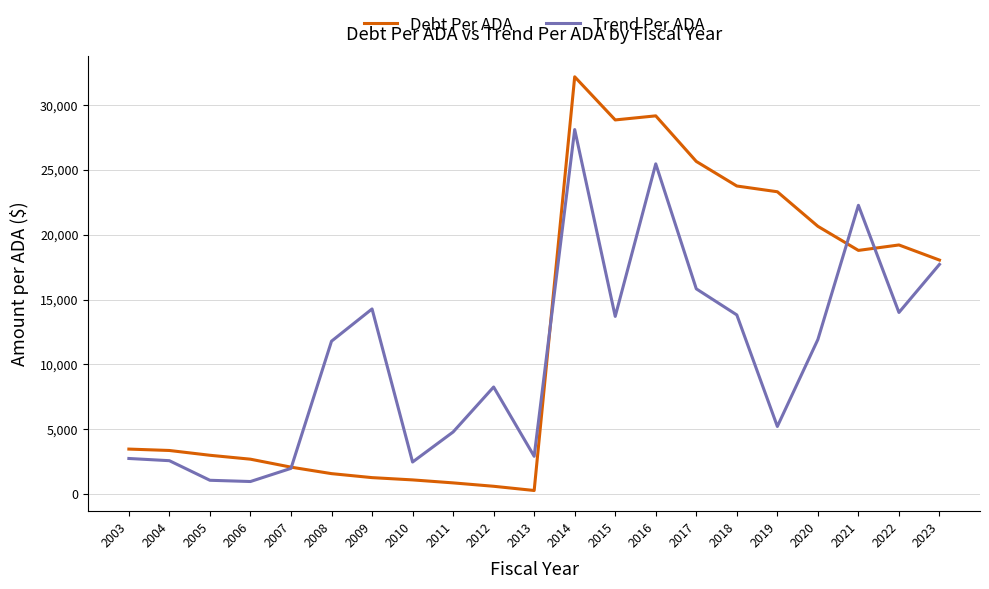

What is the spread (max minus min) of values at 2003?

724.6